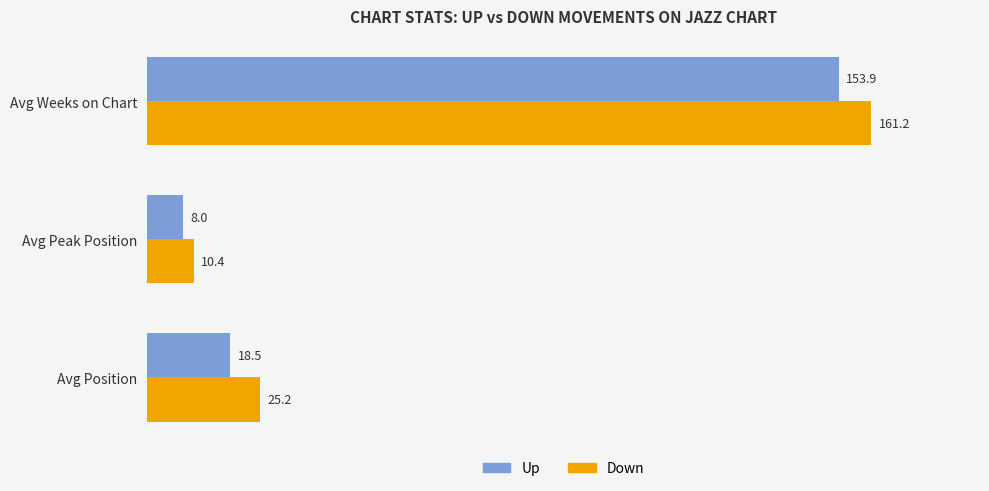

Which series has the largest range (max minus min)?

Down